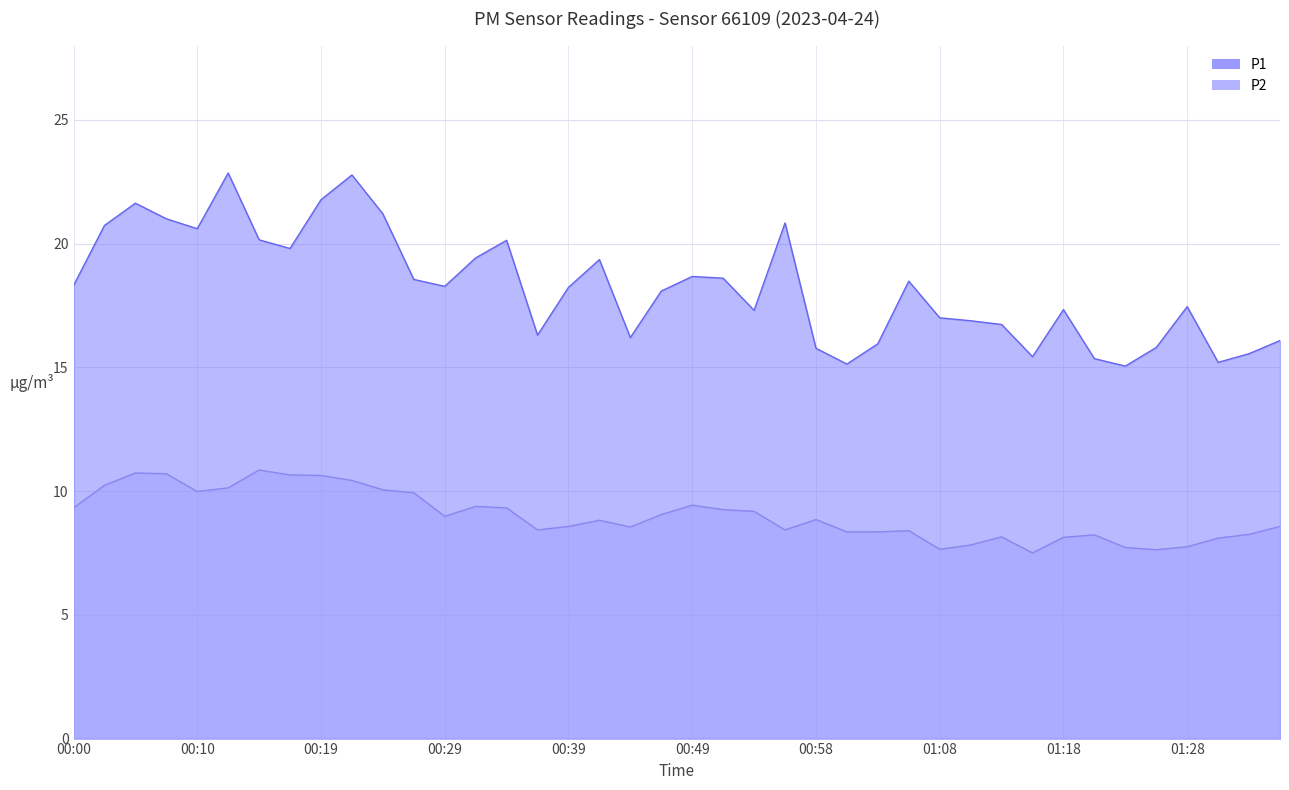

Is it true that P2 equals 8.3 at 01:01?

True